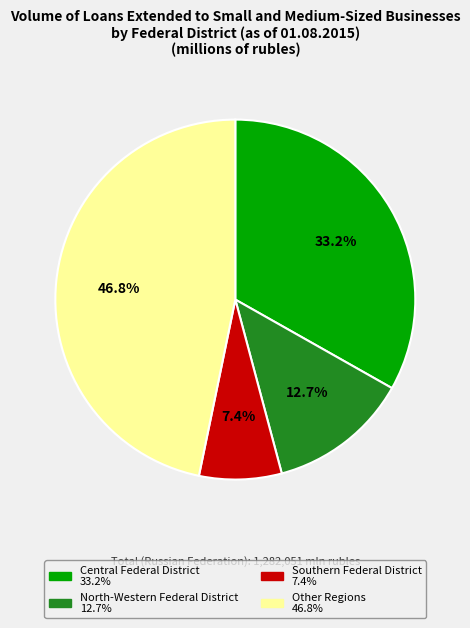

Is there any slice that represents more than half of the pie?

No